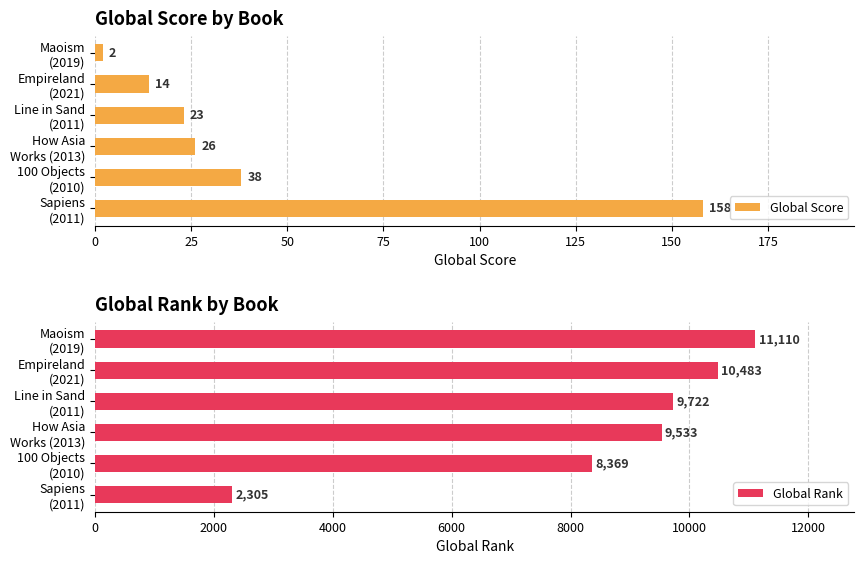

How many bars are there in each group?

2